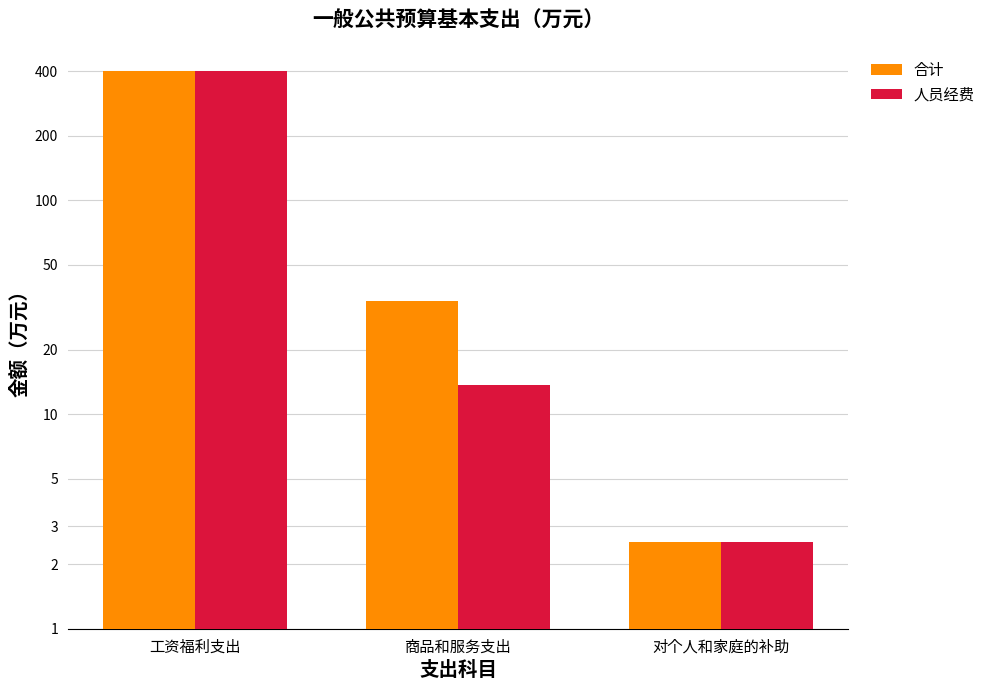

Which series changed the most between 工资福利支出 and 商品和服务支出?

人员经费